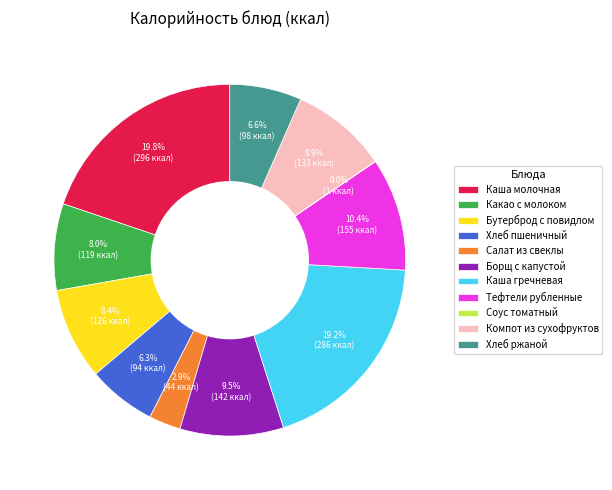

Does Каша гречневая account for over 50% of the chart?

No